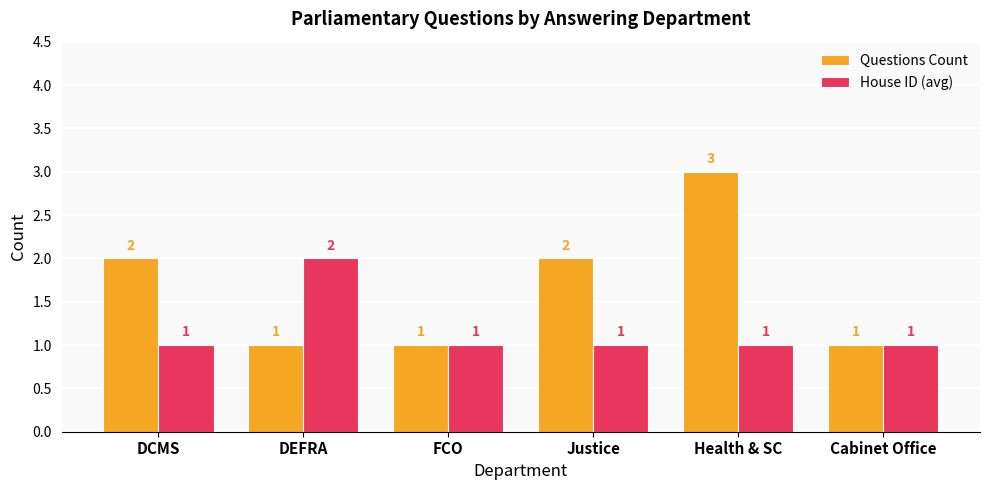

What is the approximate value of Questions Count at DCMS?

2